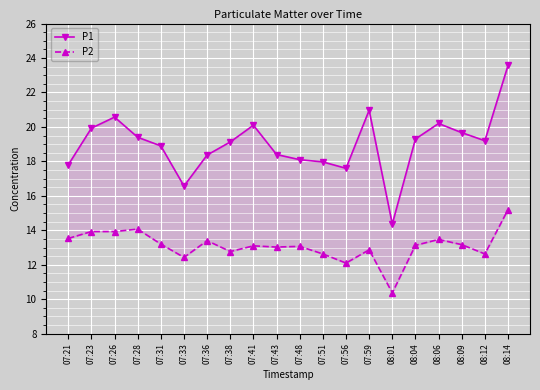

What is the minimum value shown in the chart?

10.4